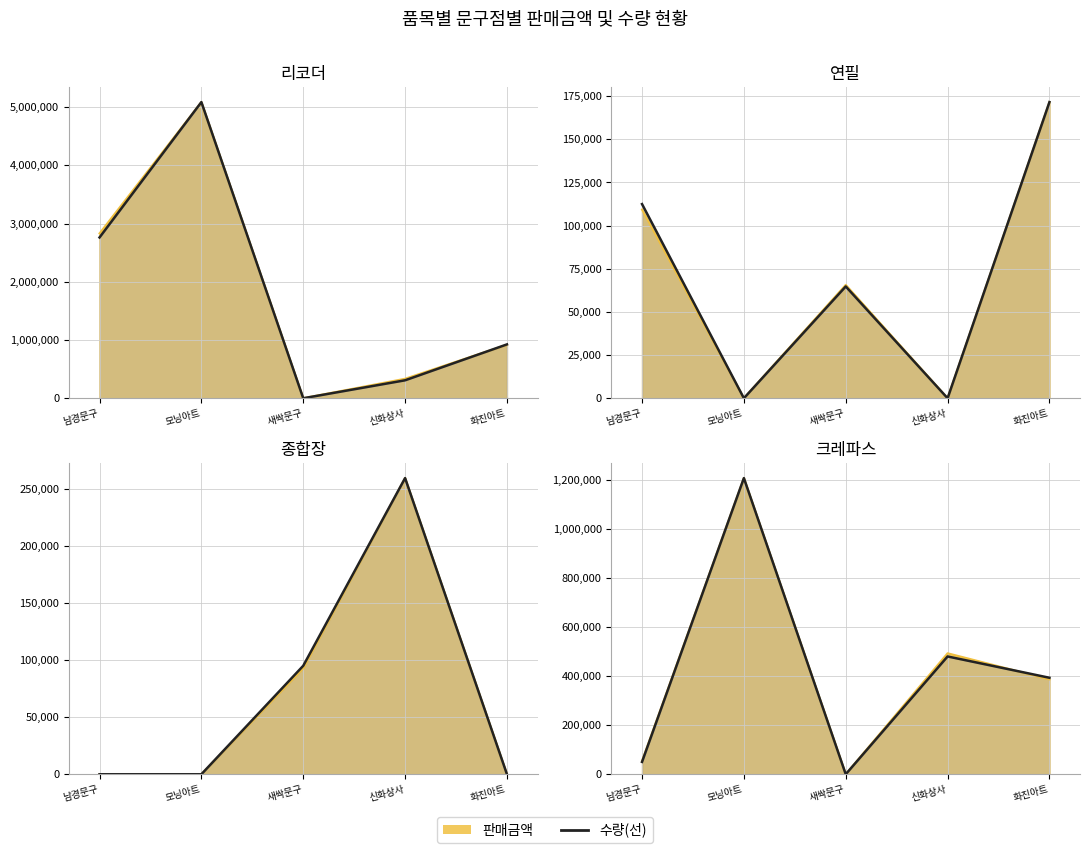

Between 모닝아트 and 신화상사, which is larger?

모닝아트